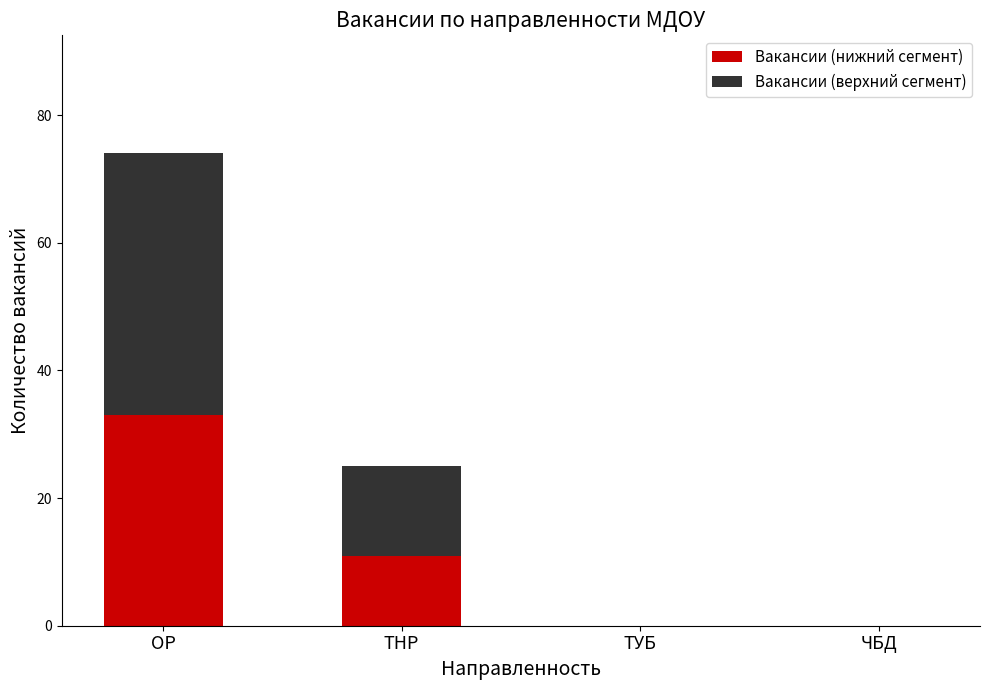

Count the number of categories in the chart.

4